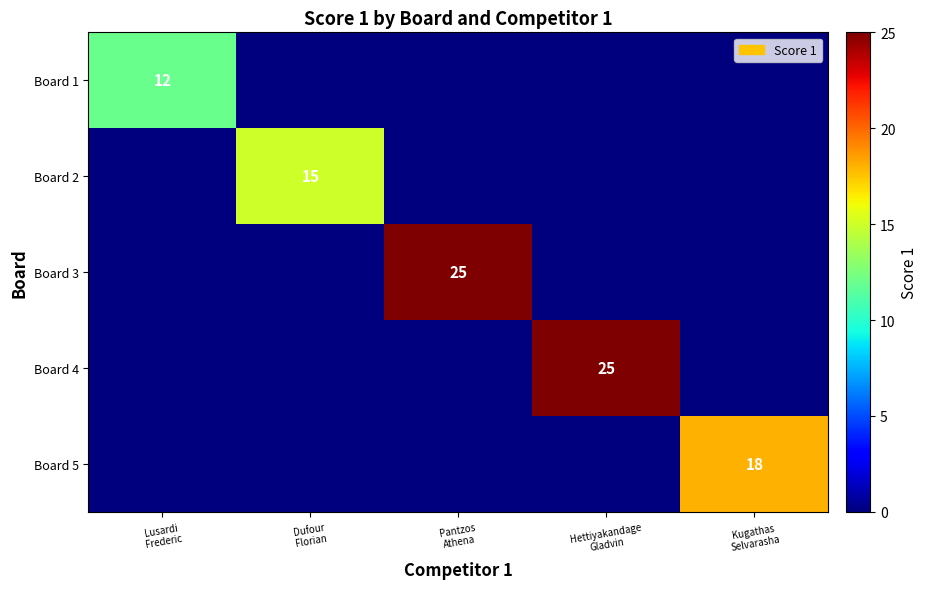

What is the average value of the Board 2 series?

3